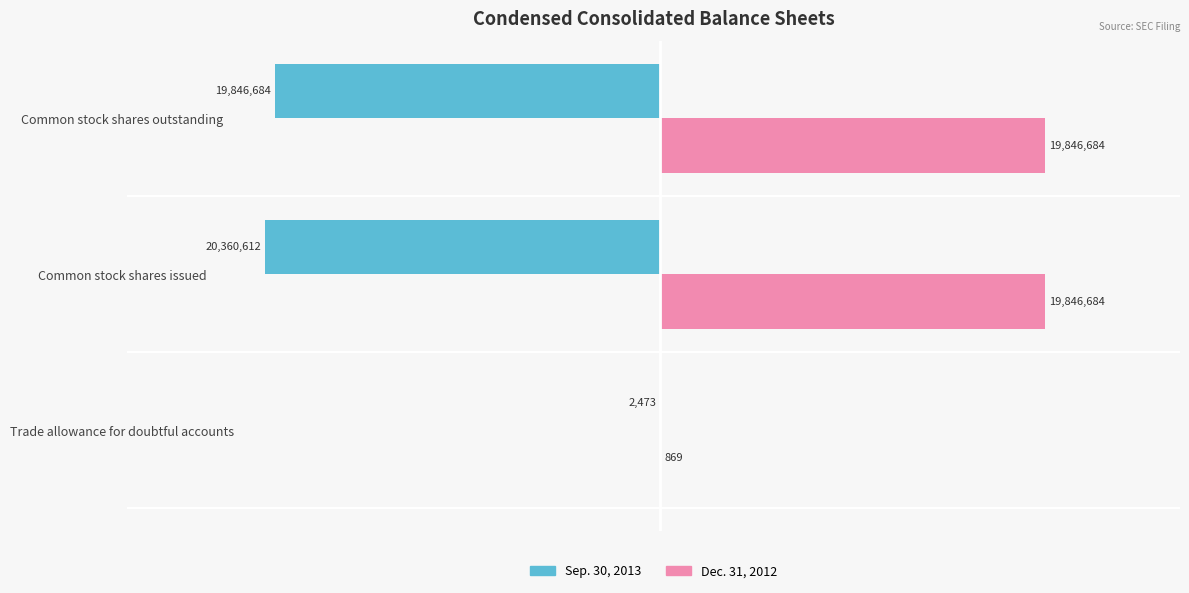

The Dec. 31, 2012 series shows 19846684 at Common stock shares outstanding. True or false?

True